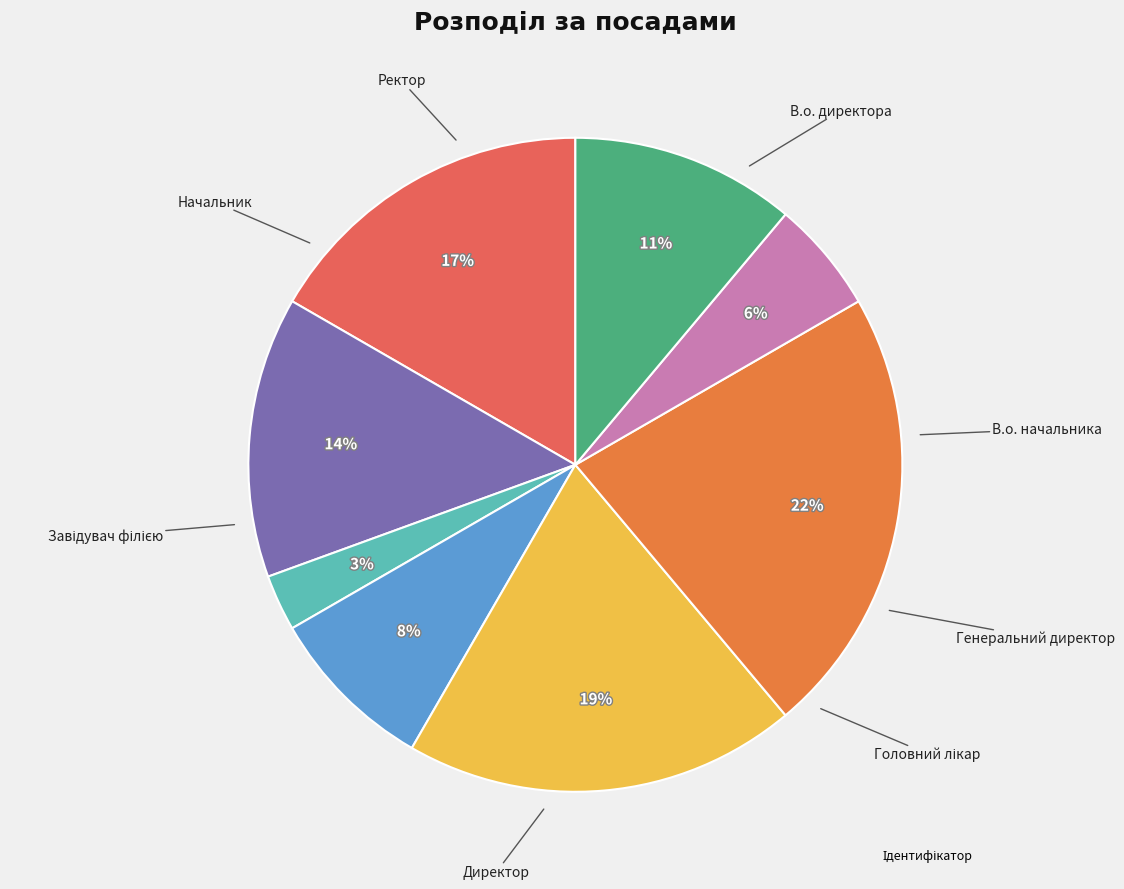

How many slices are in this pie chart?

8